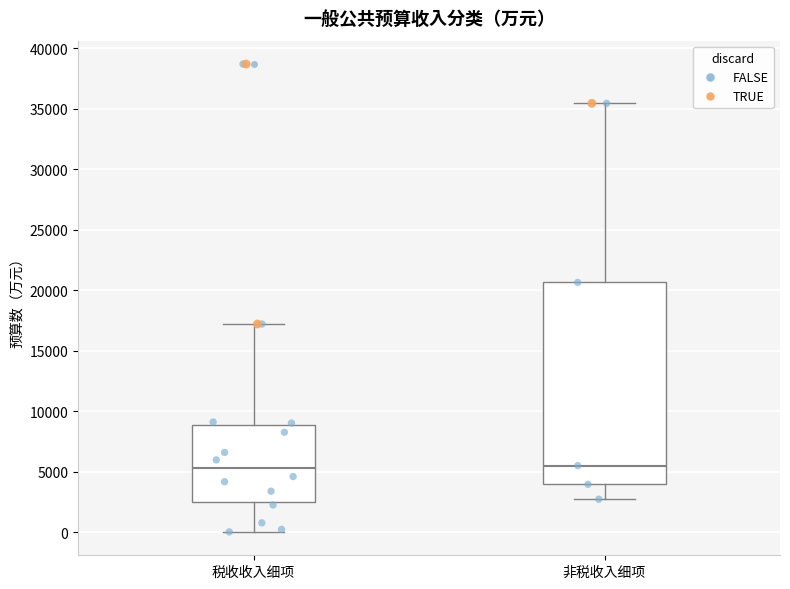

Where is the lower edge of the box for 税收收入细项 on the y-axis? The values are not printed on the chart, so give them approximately, as read against the axis.

2500